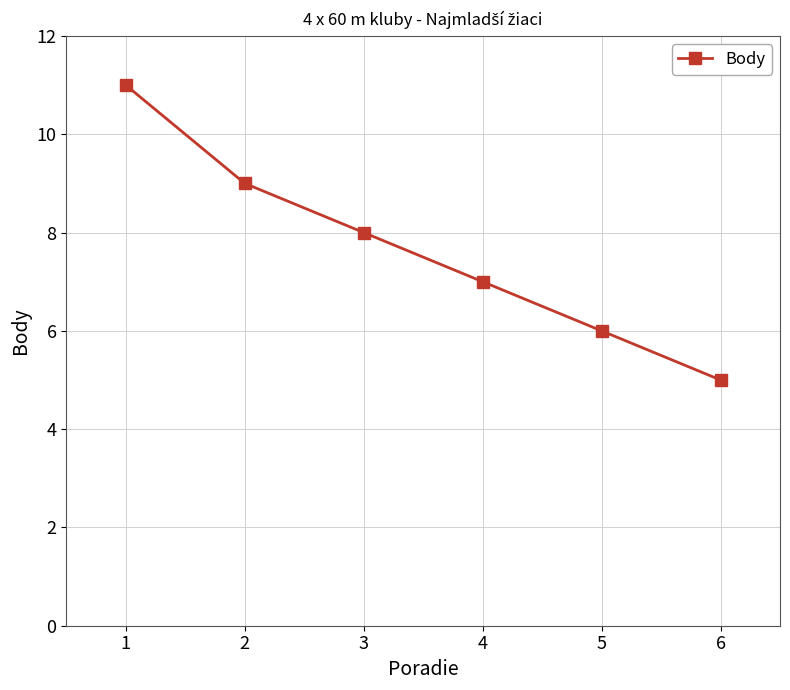

How many series are shown in this chart?

1